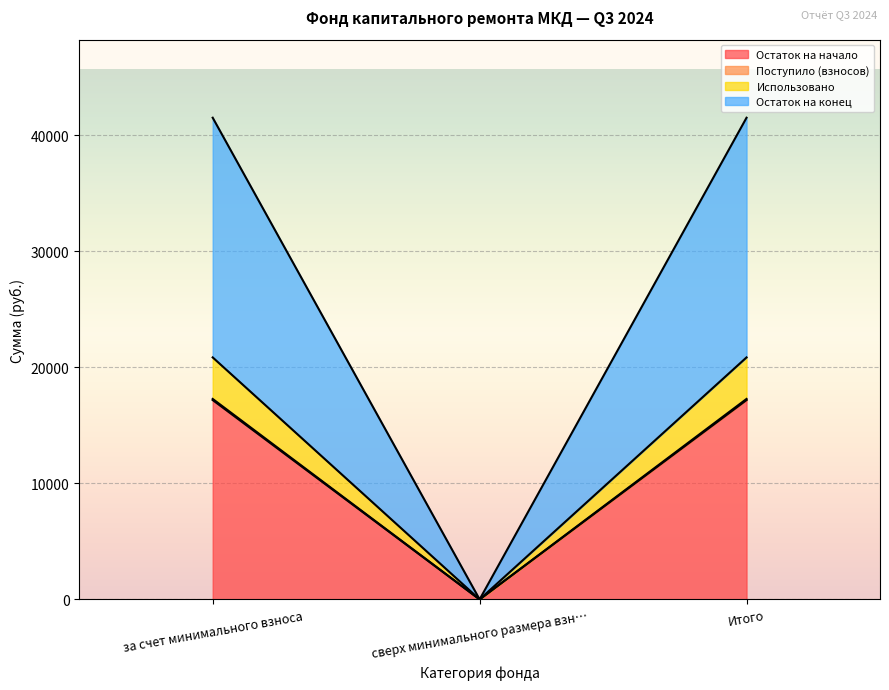

At which category is the sum across all series the highest?

за счет минимального взноса